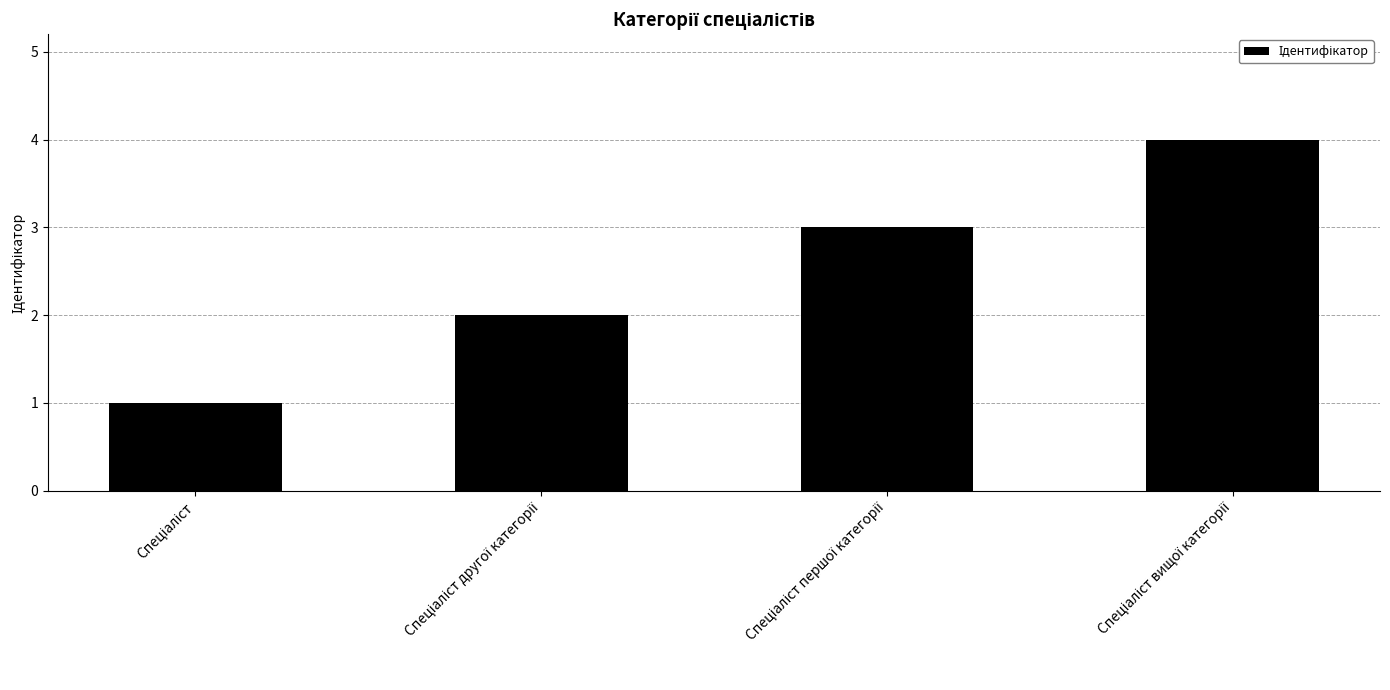

Are the bars grouped side by side (vs. stacked)?

No